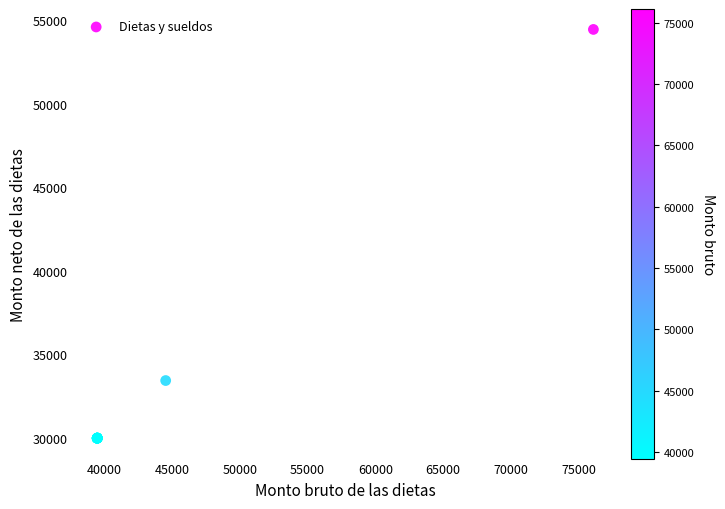

What Y value in the scatter plot is closest to 42222?

33438.8